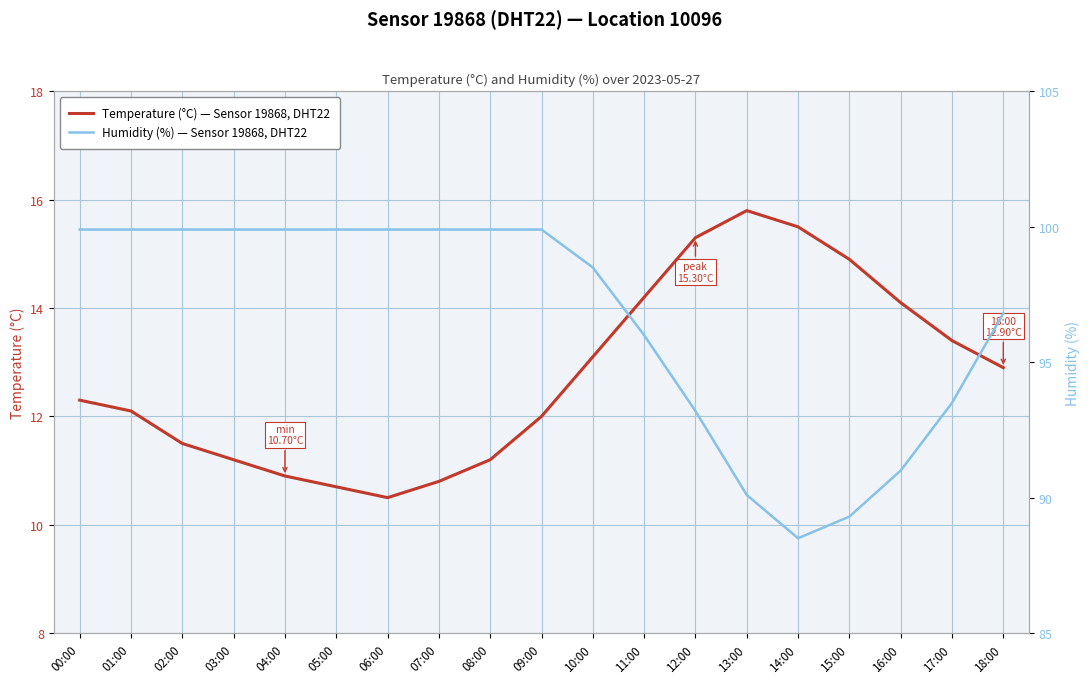

What is the difference between the maximum and minimum values in the temperature series?

5.3